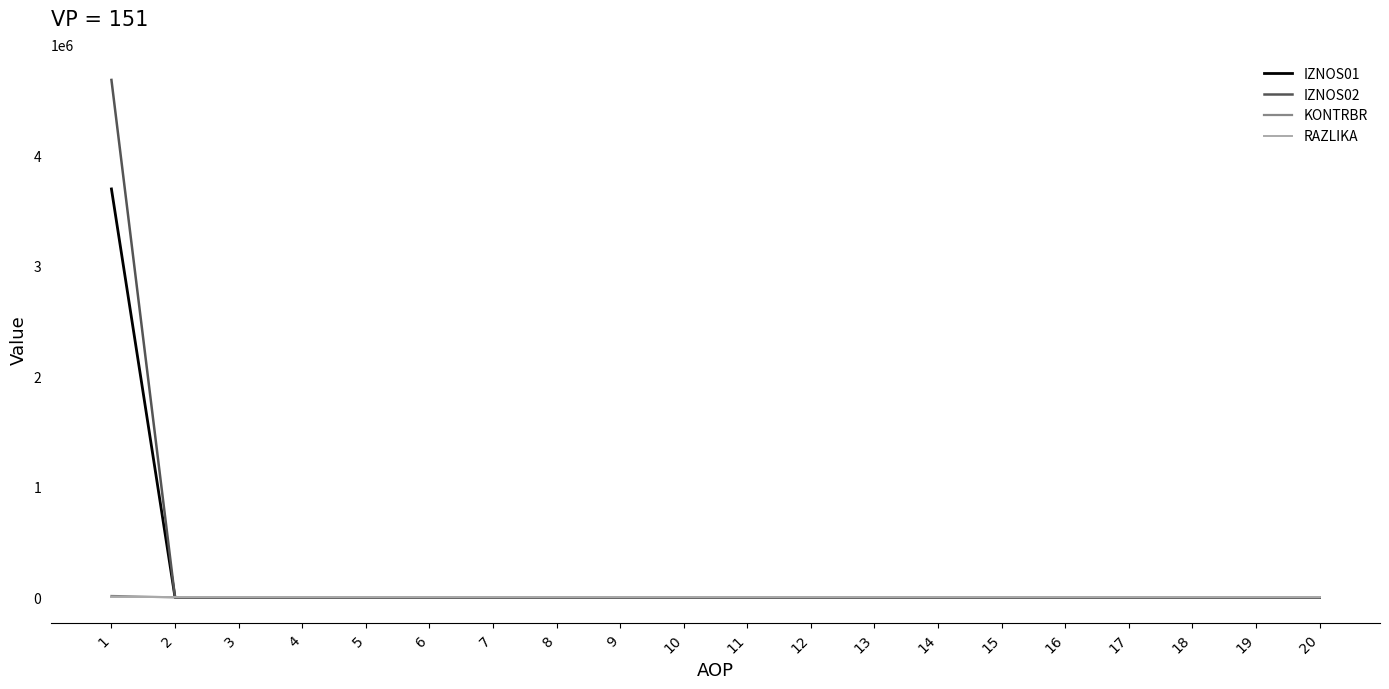

Which series changed the most between 1 and 11?

IZNOS02